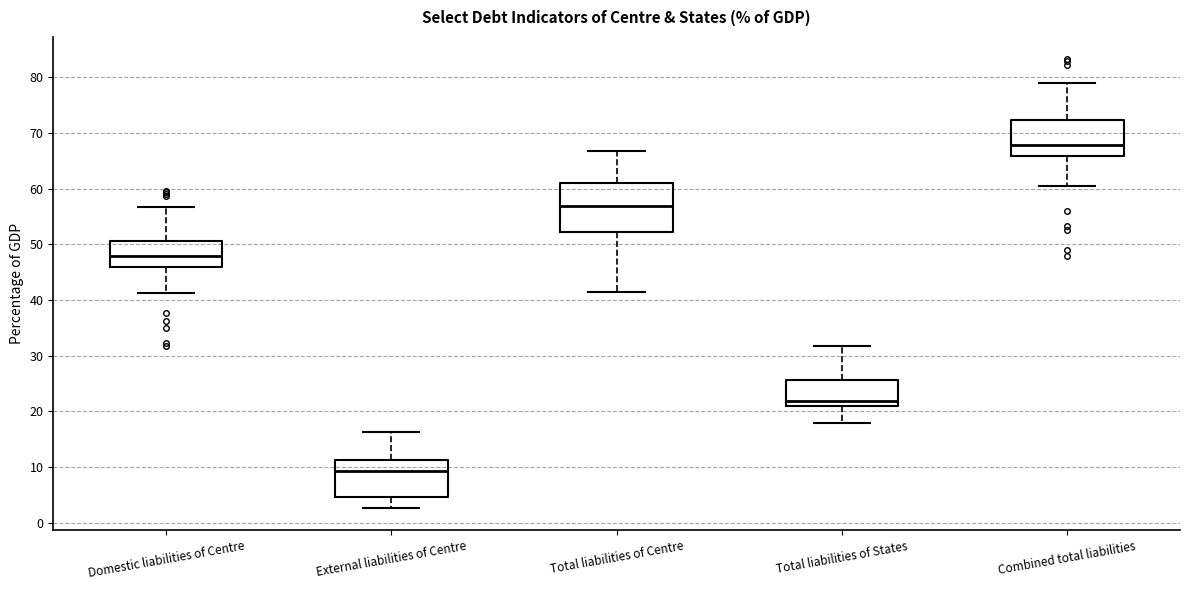

Comparing the boxes themselves (not the whiskers), which one is the tallest?

Total liabilities of Centre